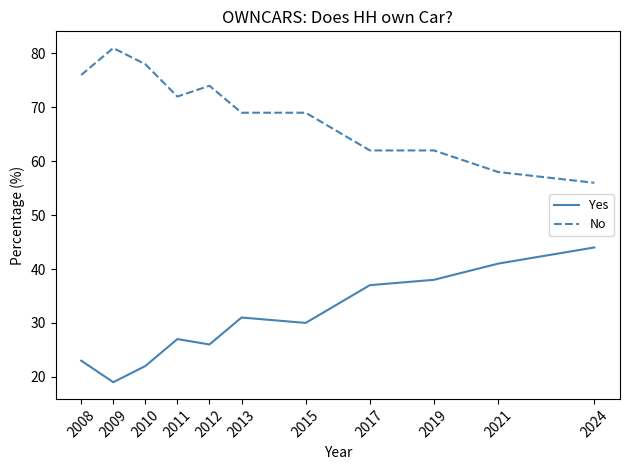

What are all the series names shown in the legend?

Yes, No